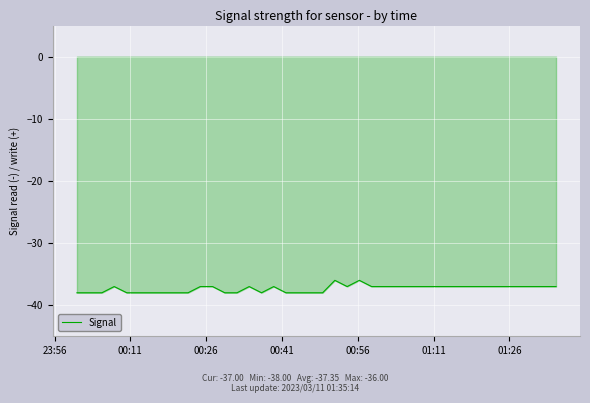

Count the number of data series in this chart.

1